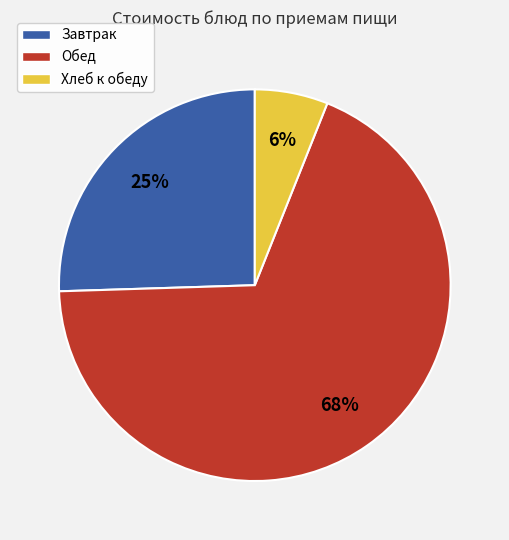

Is there any slice that represents more than half of the pie?

Yes